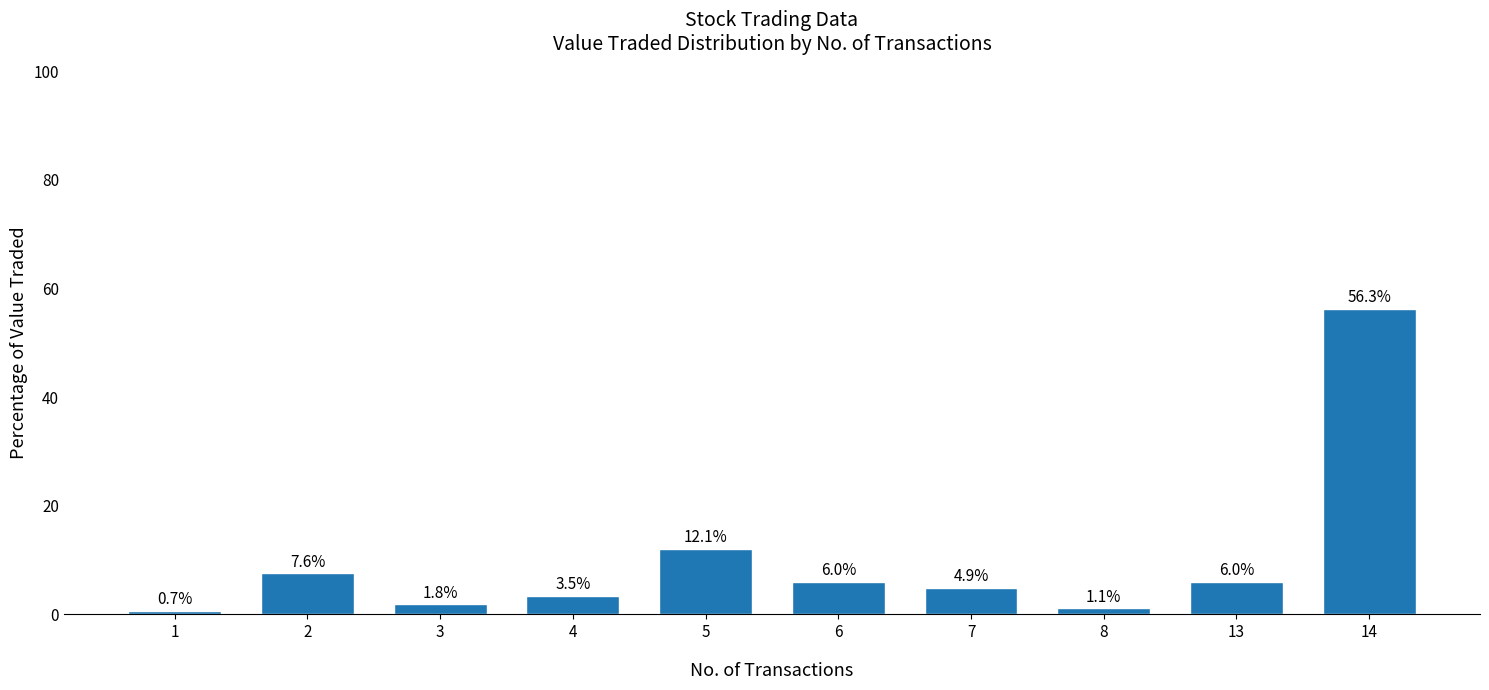

Is it true that the value at 3 is 1.8?

True